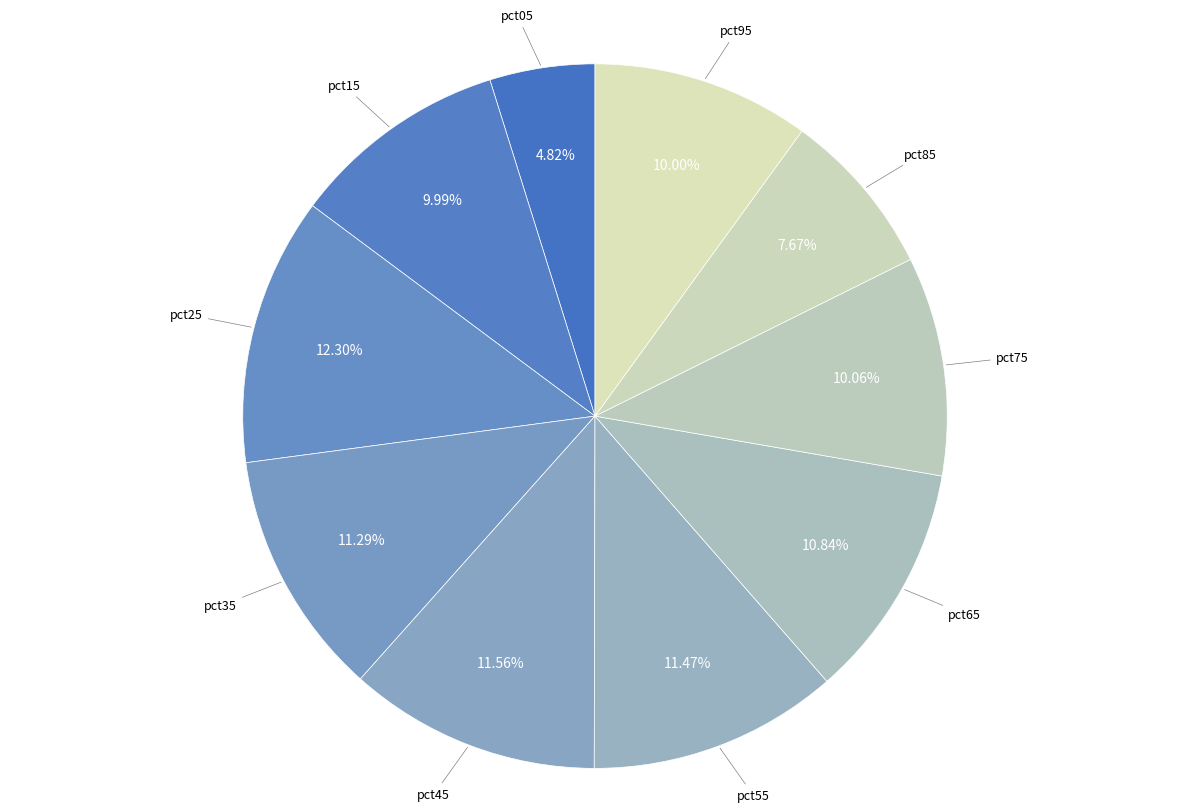

Count the number of slices in the pie.

10